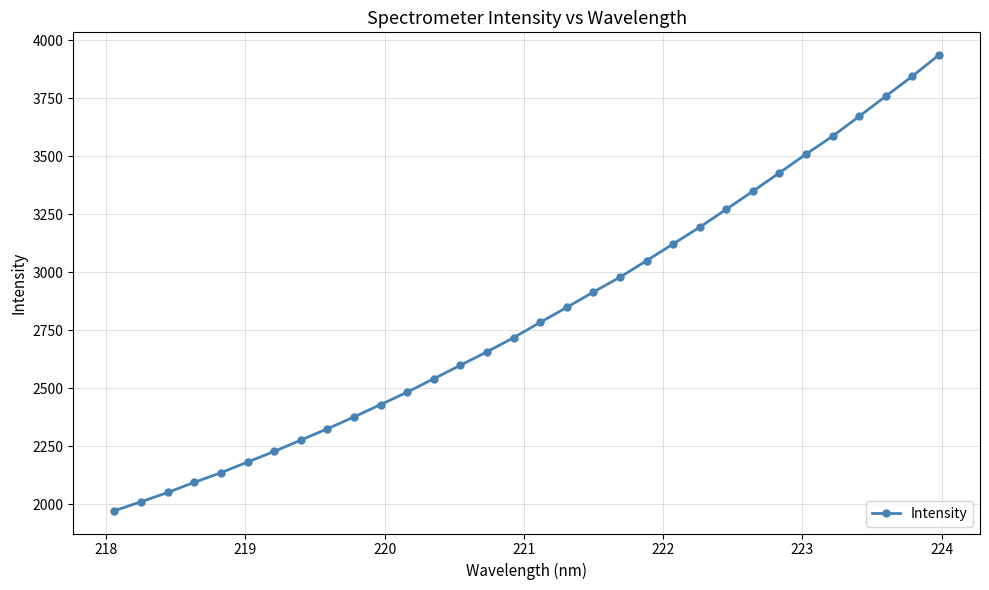

How many data points are less than 2783?

16